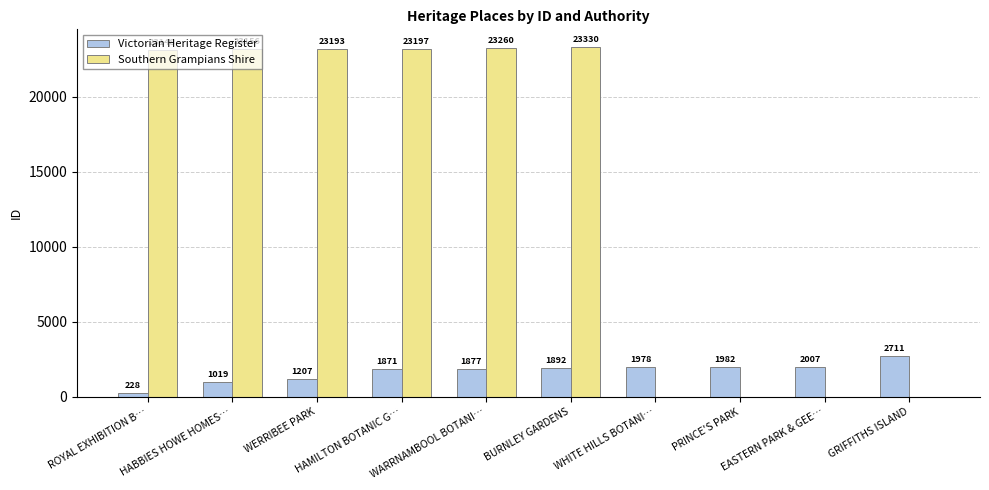

At which category is the sum across all series the highest?

BURNLEY GARDENS